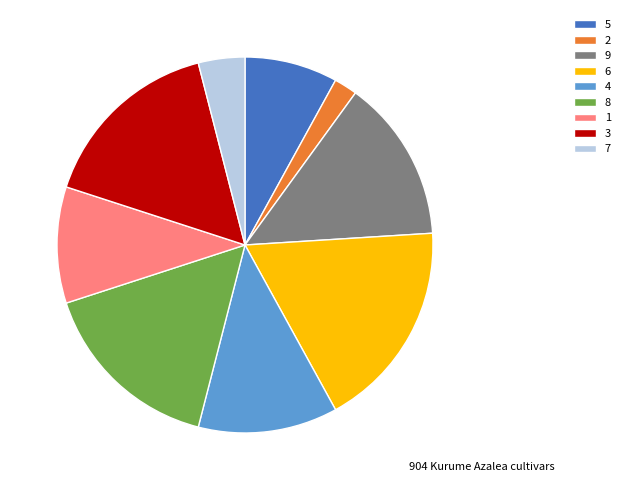

Does 3 account for over 50% of the chart?

No